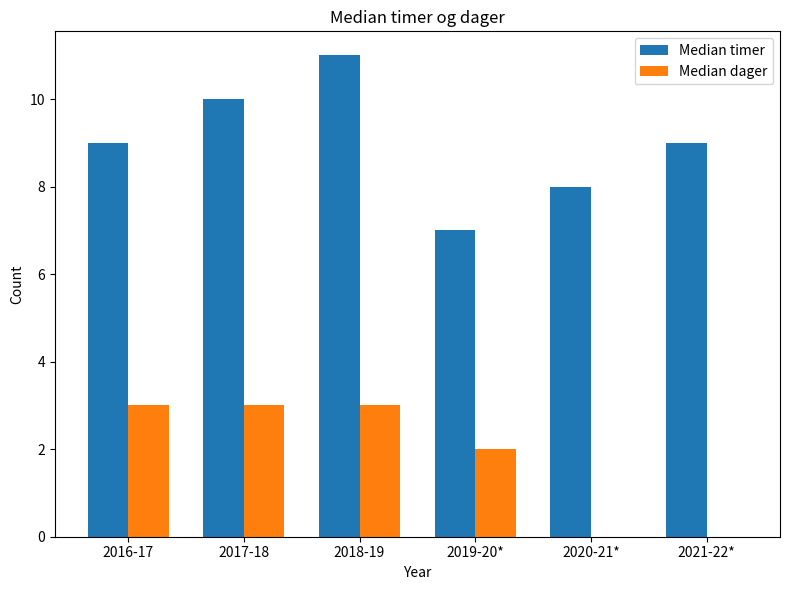

What is the greatest value displayed?

11